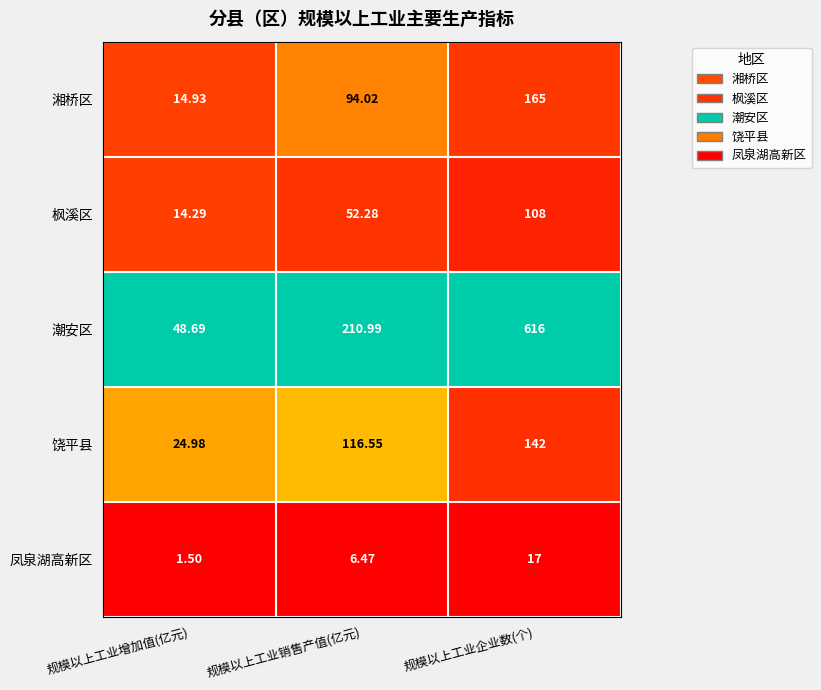

What is the total value across all series at 规模以上工业企业数(个)?

1048.0